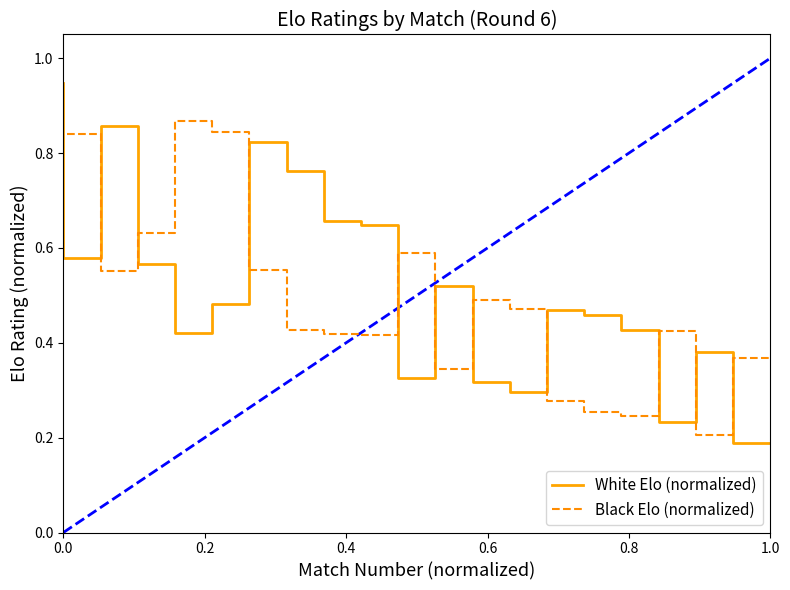

Which series has the largest range (max minus min)?

White Elo (normalized)